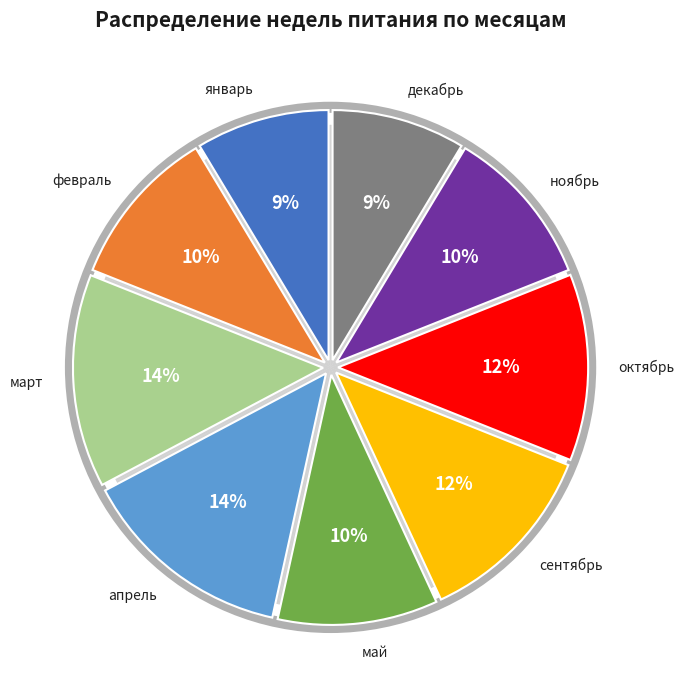

How many segments does this pie chart have?

9